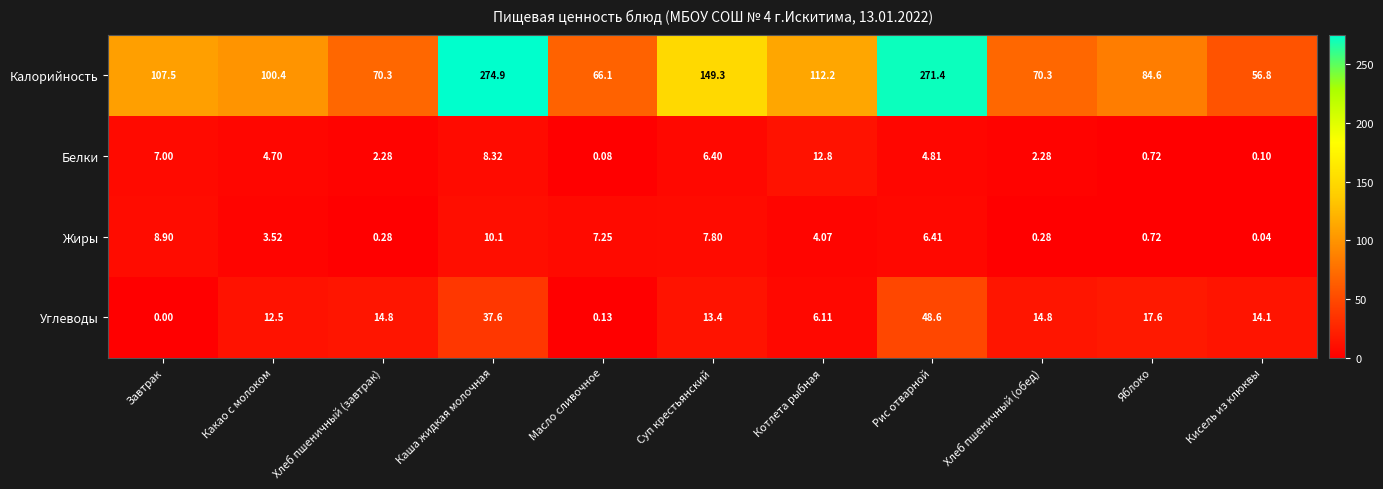

How many data points does each series have?

11